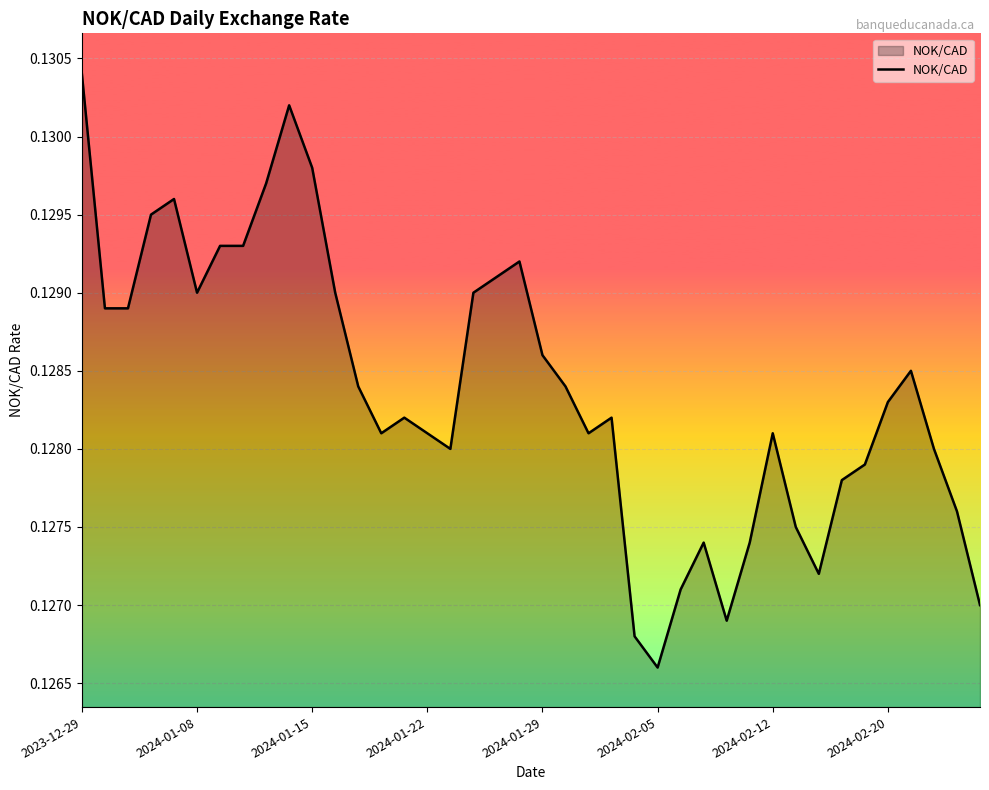

Is this an area chart (filled region under the line)?

Yes